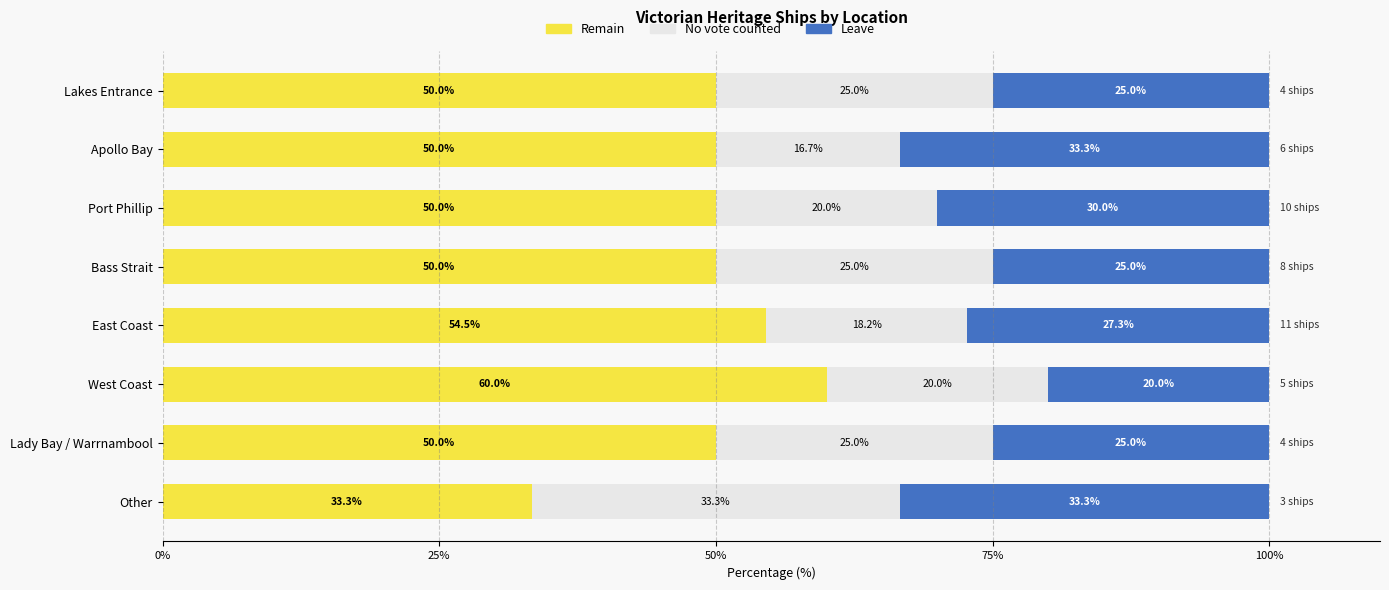

What is the difference between the Remain values at Lakes Entrance and Other?

16.7